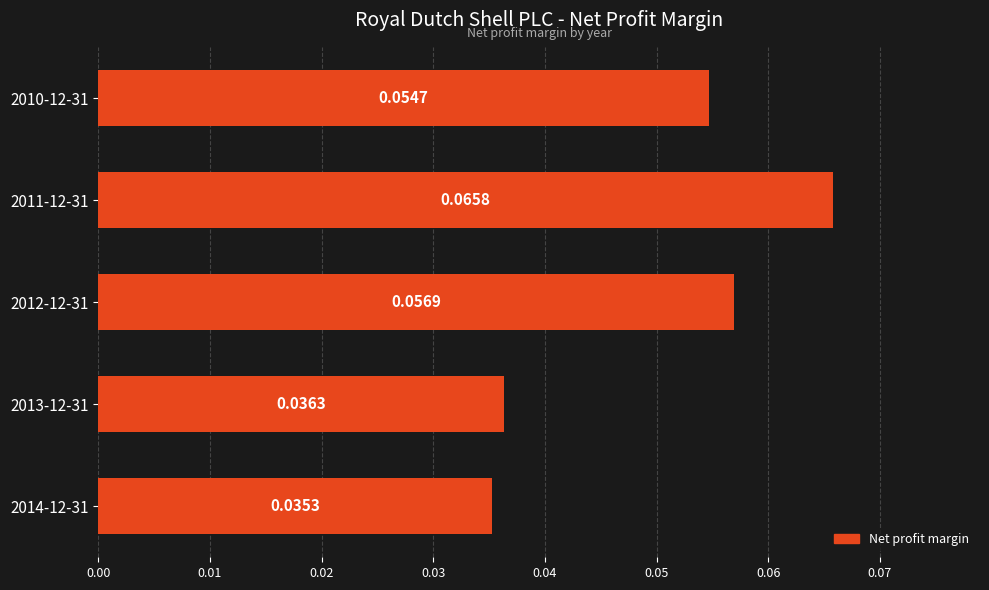

List the labels in order of value, largest first.

2011-12-31, 2012-12-31, 2010-12-31, 2013-12-31, 2014-12-31